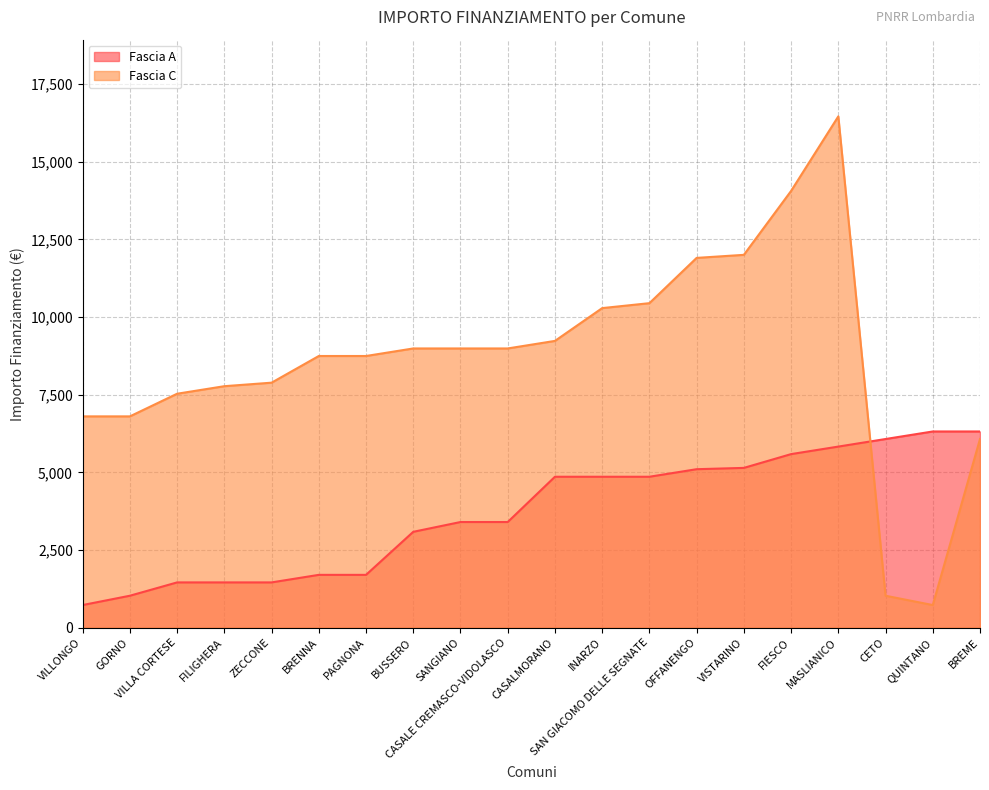

How many lines are shown in the chart?

2